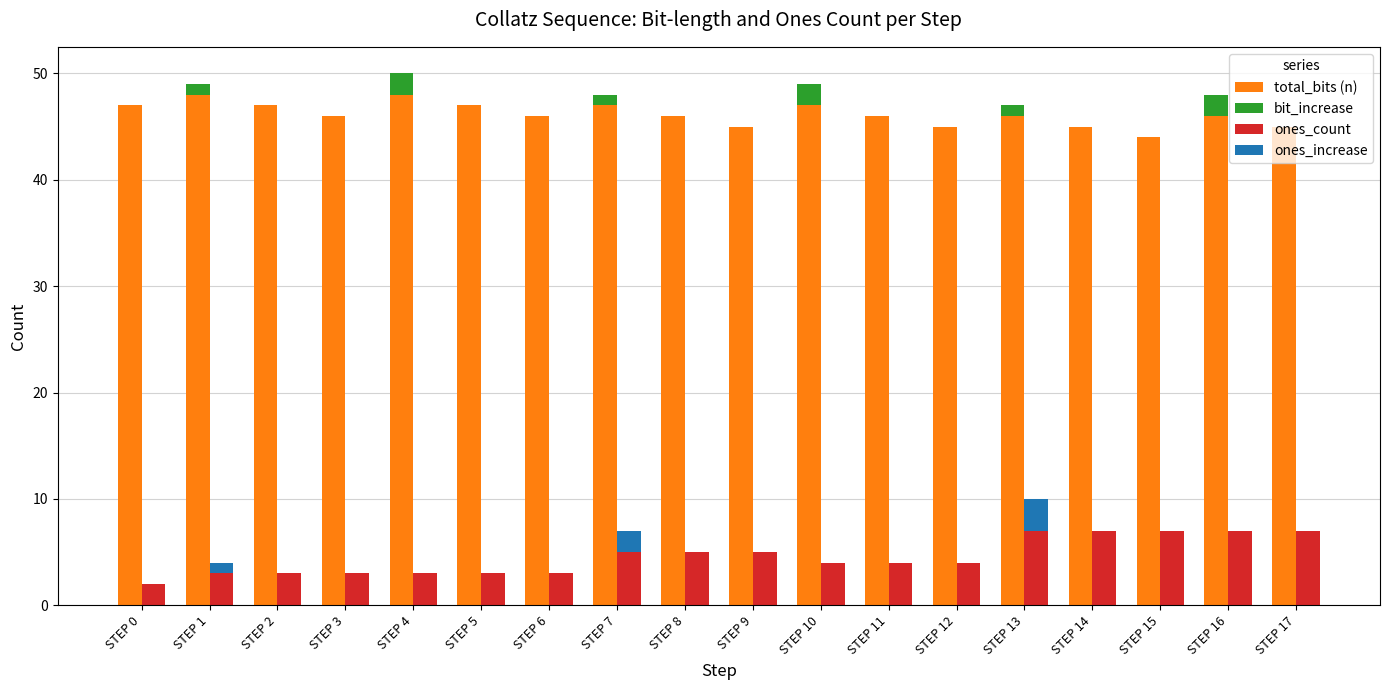

Reading left to right, extract all data points from this chart.

total_bits (n): 47	48	47	46	48	47	46	47	46	45	47	46	45	46	45	44	46	45
bit_increase: 0	1	0	0	2	0	0	1	0	0	2	0	0	1	0	0	2	0
ones_count: 2	3	3	3	3	3	3	5	5	5	4	4	4	7	7	7	7	7
ones_increase: 0	1	0	0	0	0	0	2	0	0	0	0	0	3	0	0	0	0